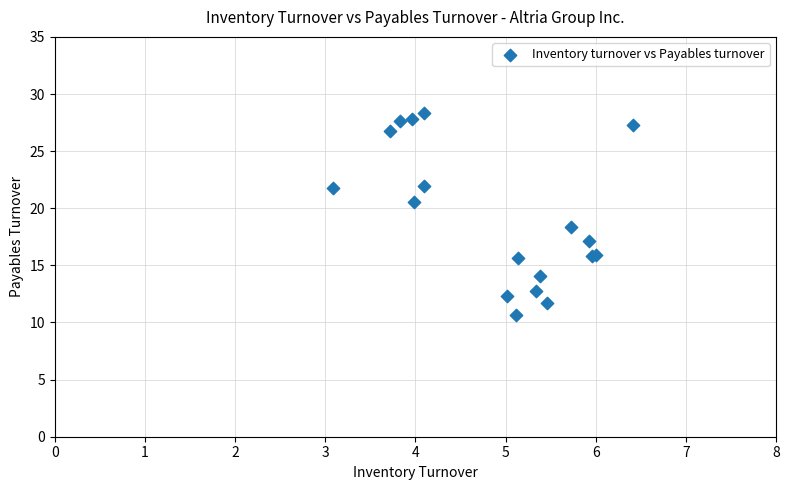

What Y value in the scatter plot is closest to 19?

18.4